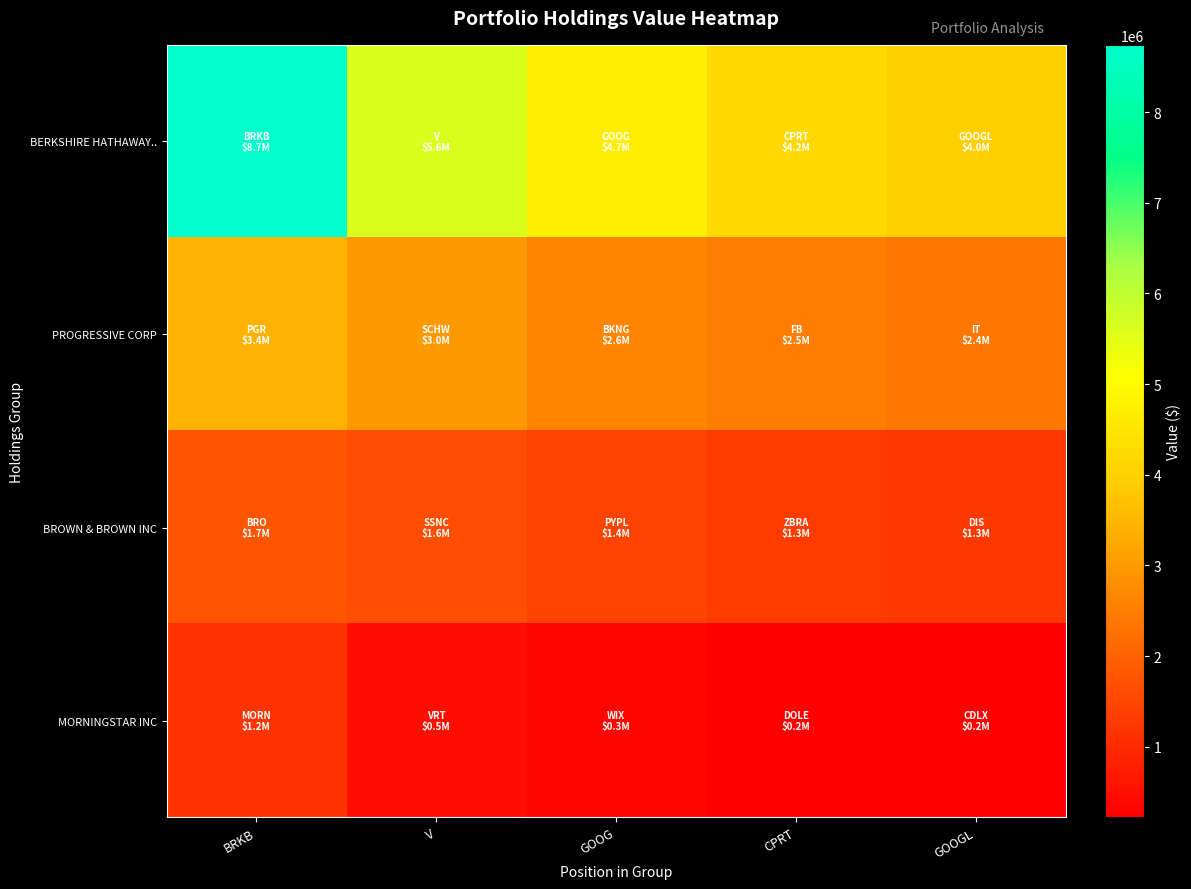

Between GOOG and GOOGL, which series saw the biggest shift?

BERKSHIRE HATHAWAY..